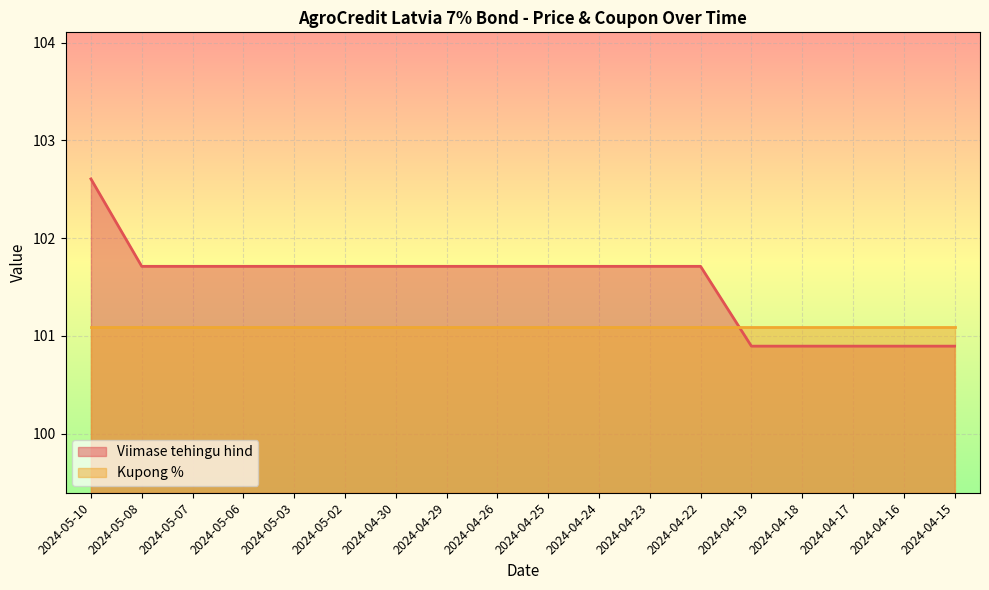

How many distinct data groups are displayed?

2